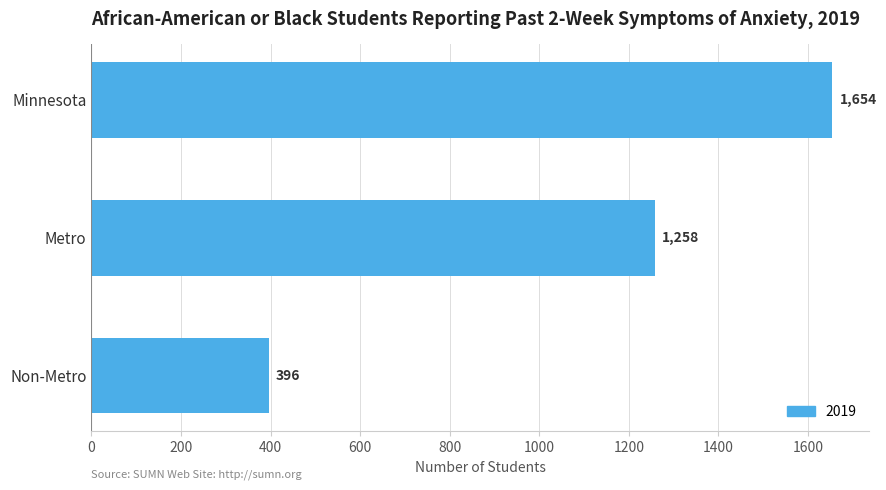

The value at Non-Metro is 396. True or false?

True